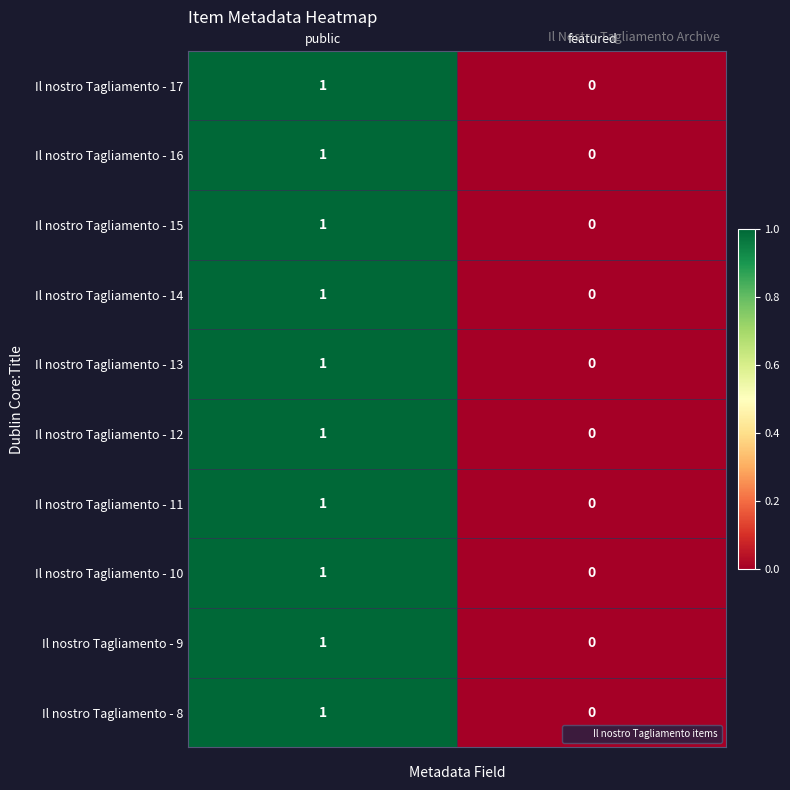

Reading left to right, list all the values displayed in this chart.

Il nostro Tagliamento - 17: public=1	featured=0
Il nostro Tagliamento - 16: public=1	featured=0
Il nostro Tagliamento - 15: public=1	featured=0
Il nostro Tagliamento - 14: public=1	featured=0
Il nostro Tagliamento - 13: public=1	featured=0
Il nostro Tagliamento - 12: public=1	featured=0
Il nostro Tagliamento - 11: public=1	featured=0
Il nostro Tagliamento - 10: public=1	featured=0
Il nostro Tagliamento - 9: public=1	featured=0
Il nostro Tagliamento - 8: public=1	featured=0